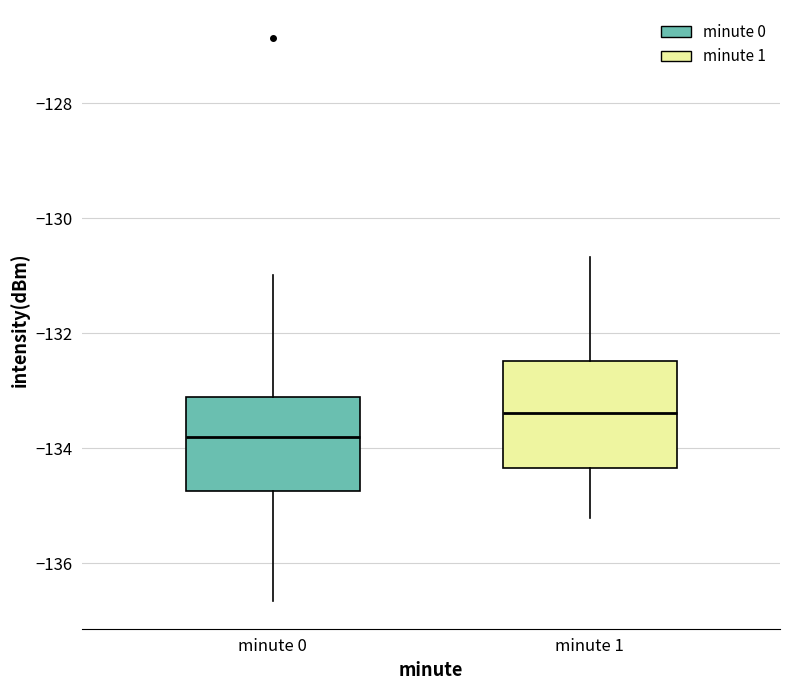

Reading left to right, read every box against the y-axis: the position of its median line, the range the box covers, and the ends of its whiskers. The values are not printed on the chart, so give them approximately, as read against the axis.

minute 0: median -133.8, box -134.8 to -133.2, whiskers -136.6 to -131.0
minute 1: median -133.4, box -134.4 to -132.4, whiskers -135.2 to -130.6